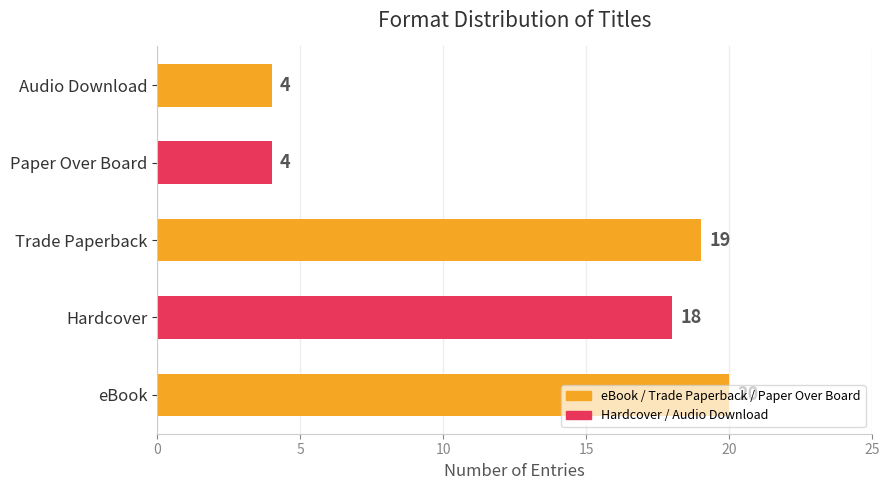

Read the value at Hardcover, to the nearest 10.

20